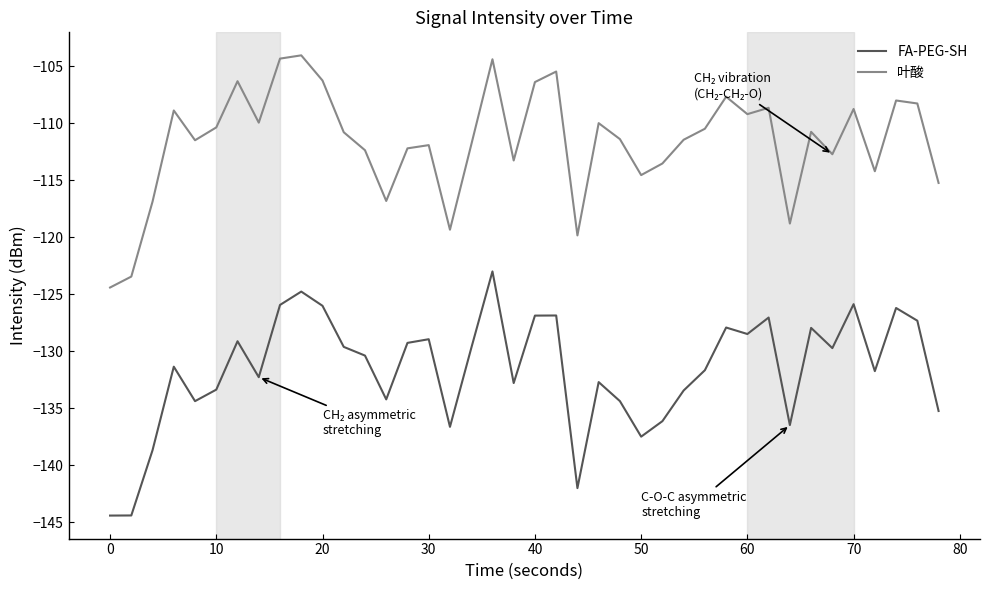

True or false: FA-PEG-SH and 叶酸 cross at least once.

False